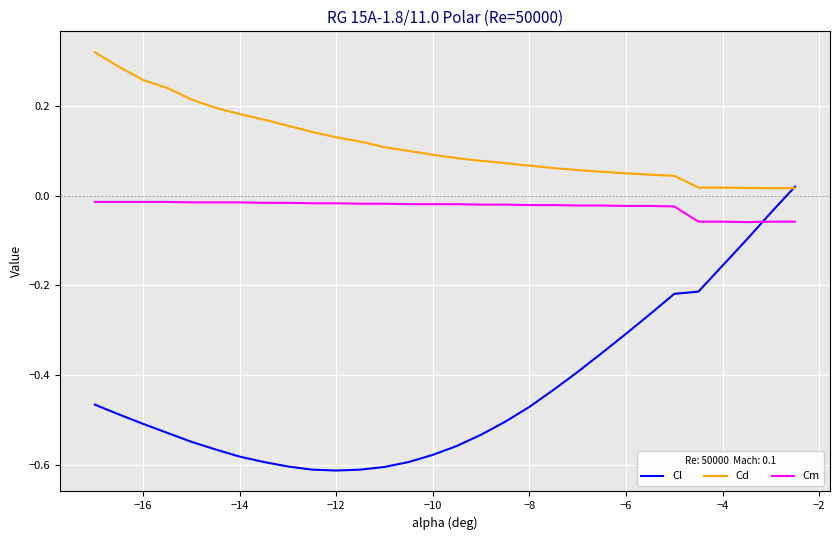

Rank the series by their average value, from highest to lowest.

Cd, Cm, Cl